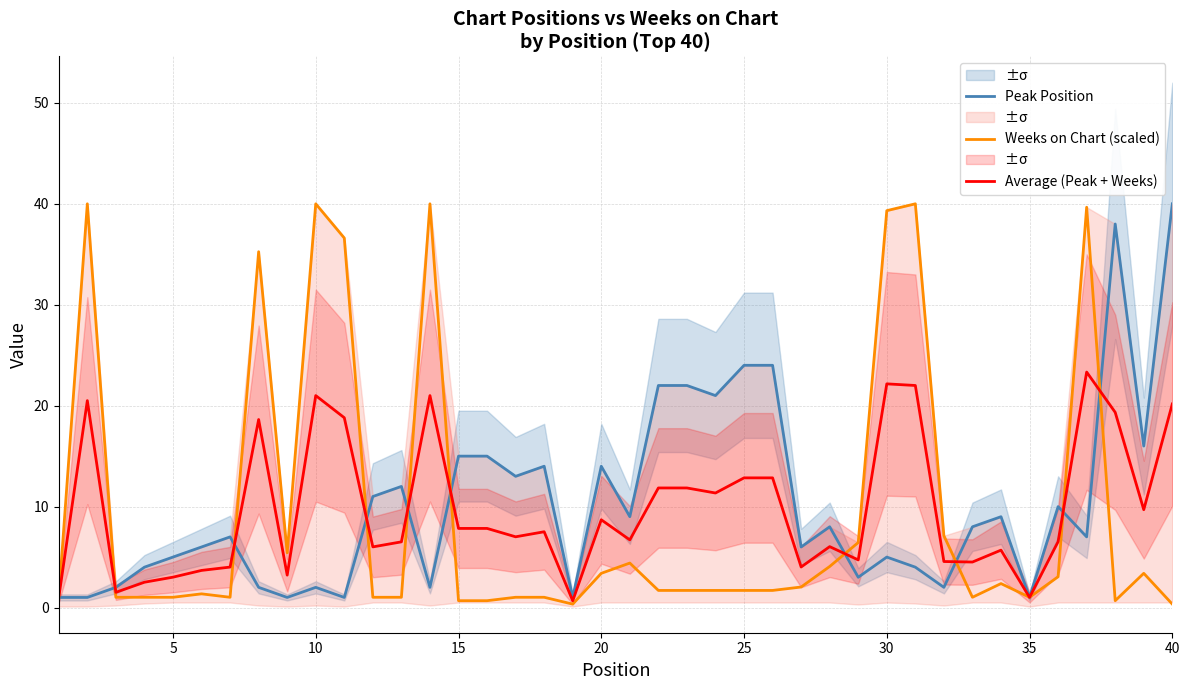

The Peak Position series shows 37.1 at 25. True or false?

False